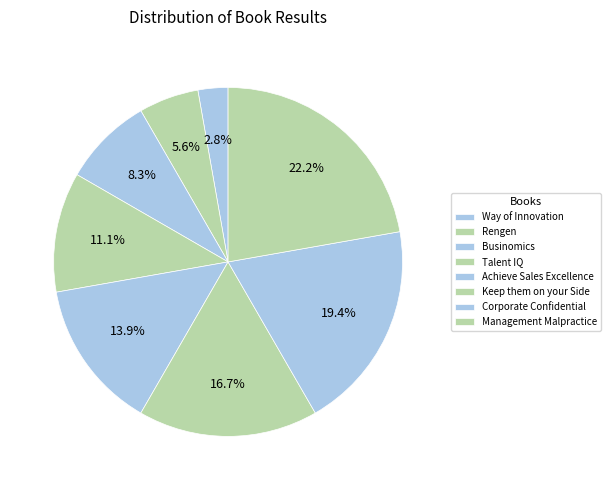

To the nearest percent, what is the difference between the Businomics and Rengen slice percentages?

3%